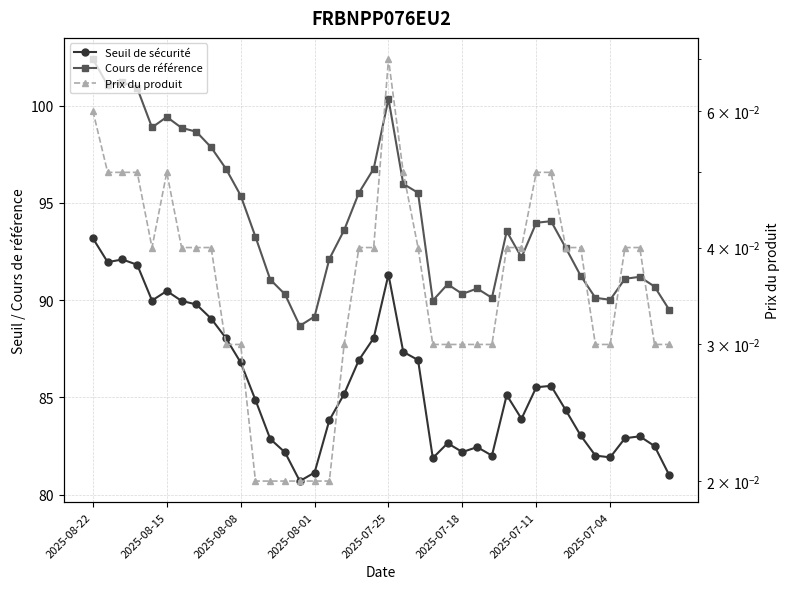

At how many categories does at least one series exceed 19?

40